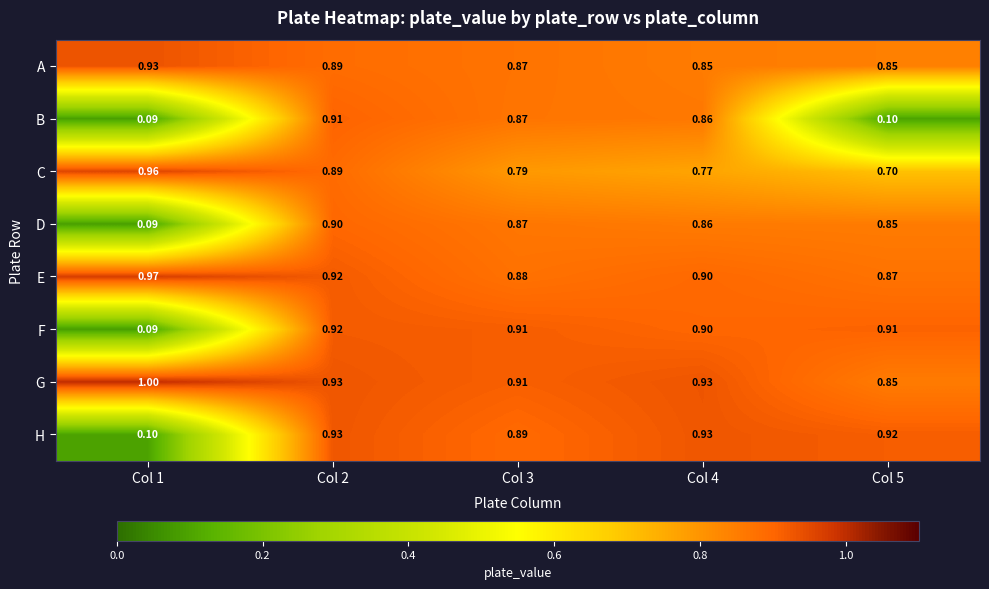

Is the value of G at Col 1 greater than the value of A at Col 1?

Yes